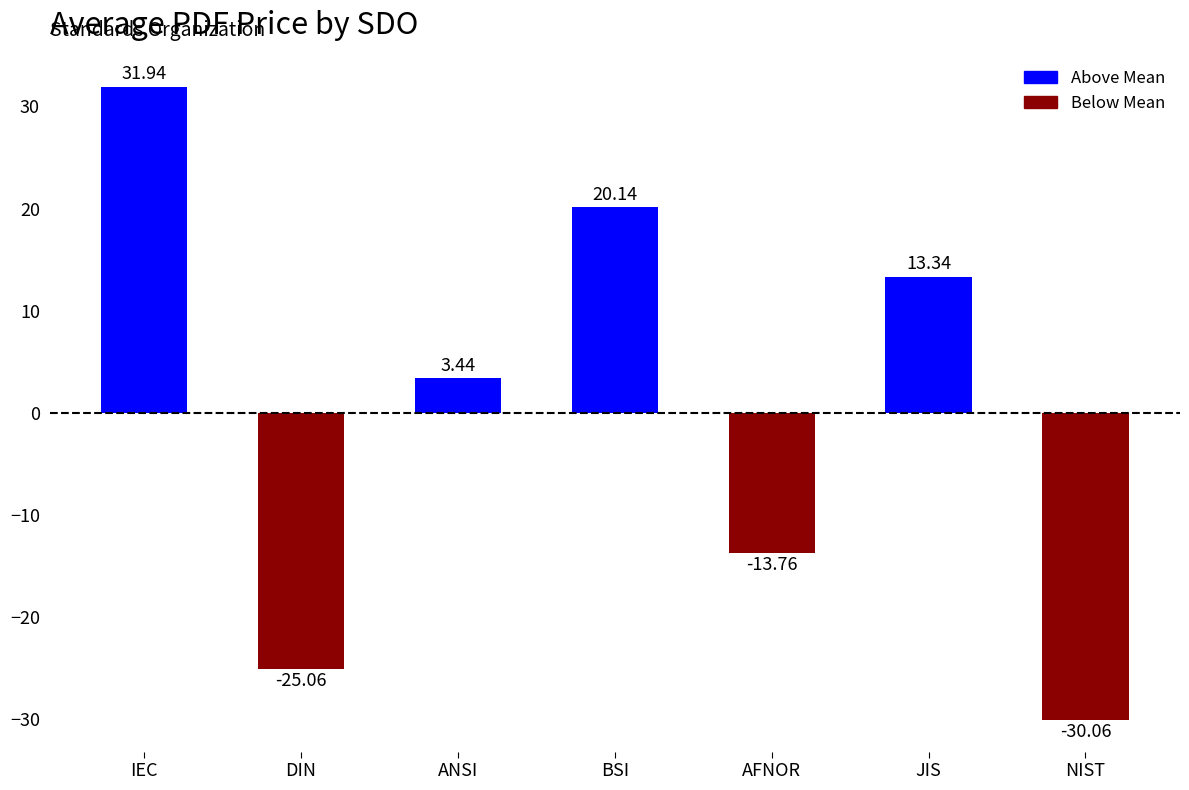

Rank the categories by value from highest to lowest.

IEC, BSI, JIS, ANSI, AFNOR, DIN, NIST